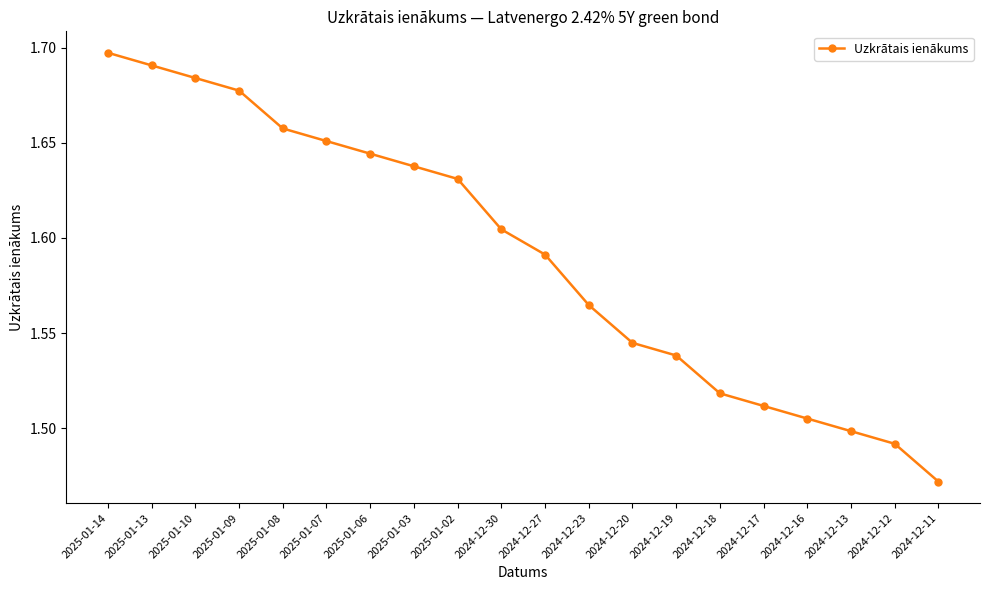

What is the sum of all values?

31.8